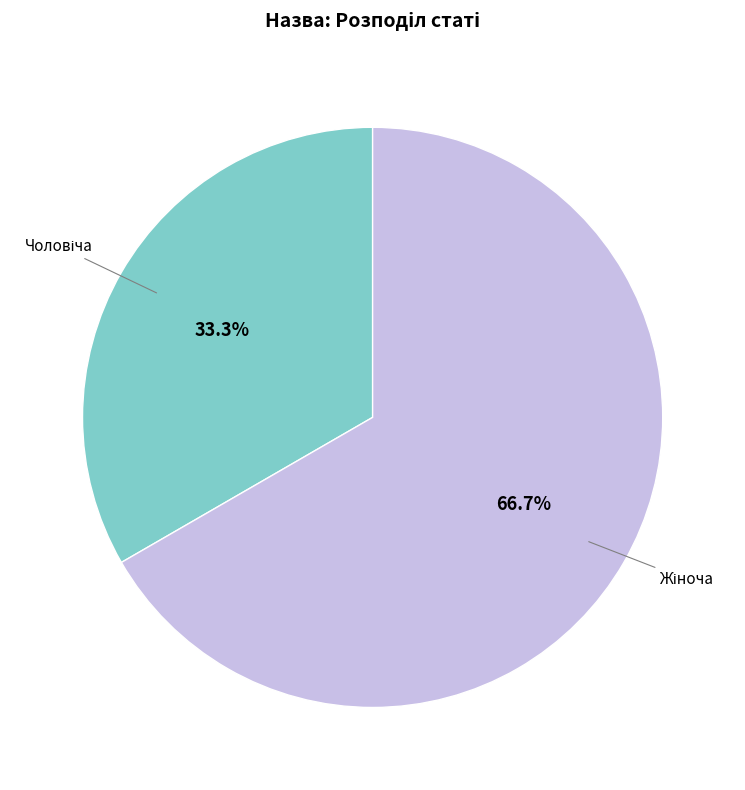

Does any single category account for the majority?

Yes